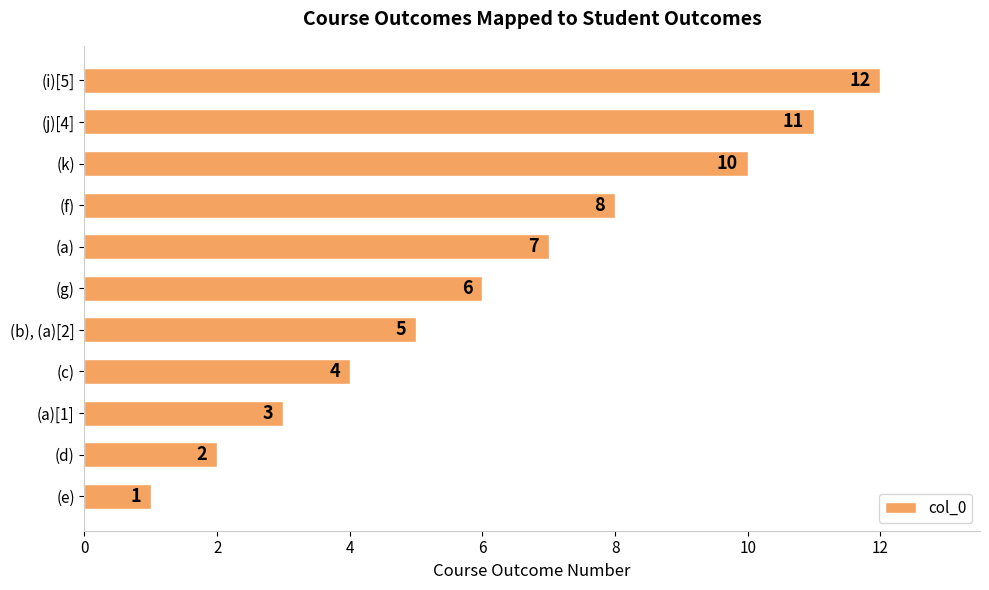

Reading bottom to top, extract all data points from this chart.

(e)=1	(d)=2	(a)[1]=3	(c)=4	(b), (a)[2]=5	(g)=6	(a)=7	(f)=8	(k)=10	(j)[4]=11	(i)[5]=12